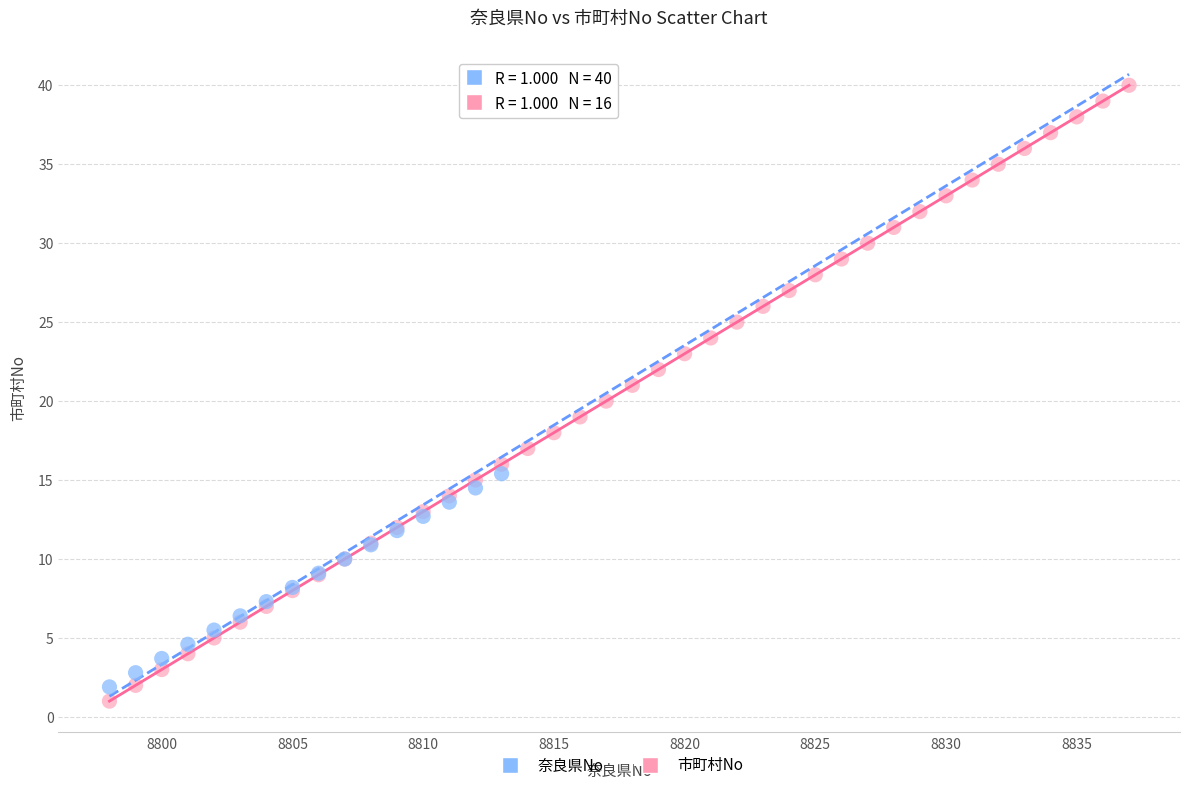

Which series has the largest Y range (max minus min)?

市町村No